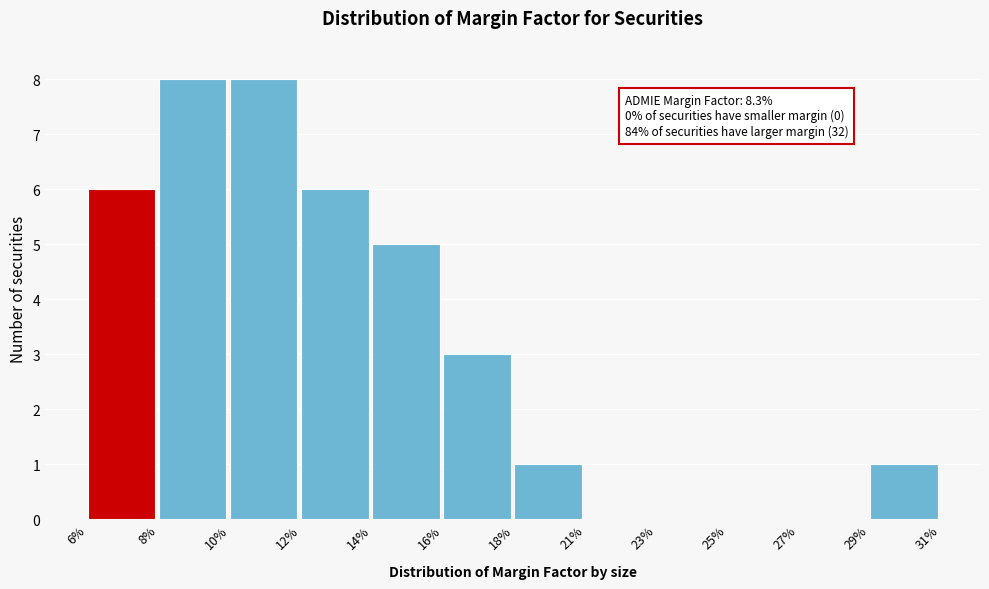

Reading right to left, extract all data points from this chart.

29%=1	27%=0	25%=0	23%=0	21%=0	18%=1	16%=3	14%=5	12%=6	10%=8	8%=8	6%=6